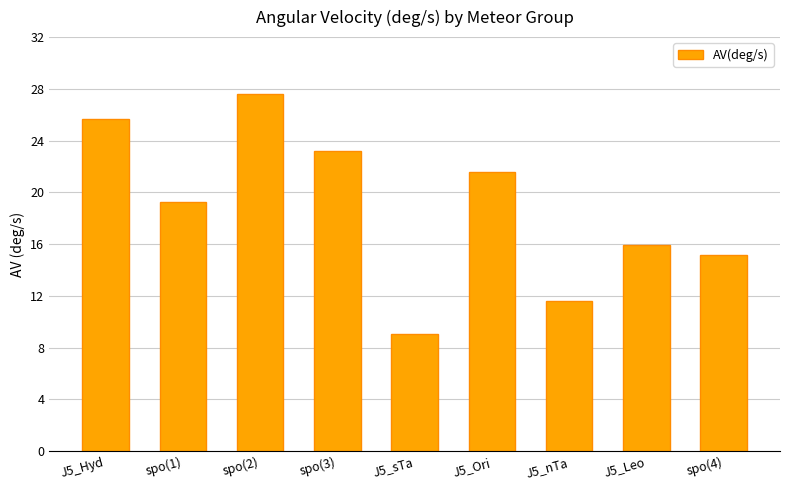

Which has a higher value, J5_Leo or J5_Hyd?

J5_Hyd